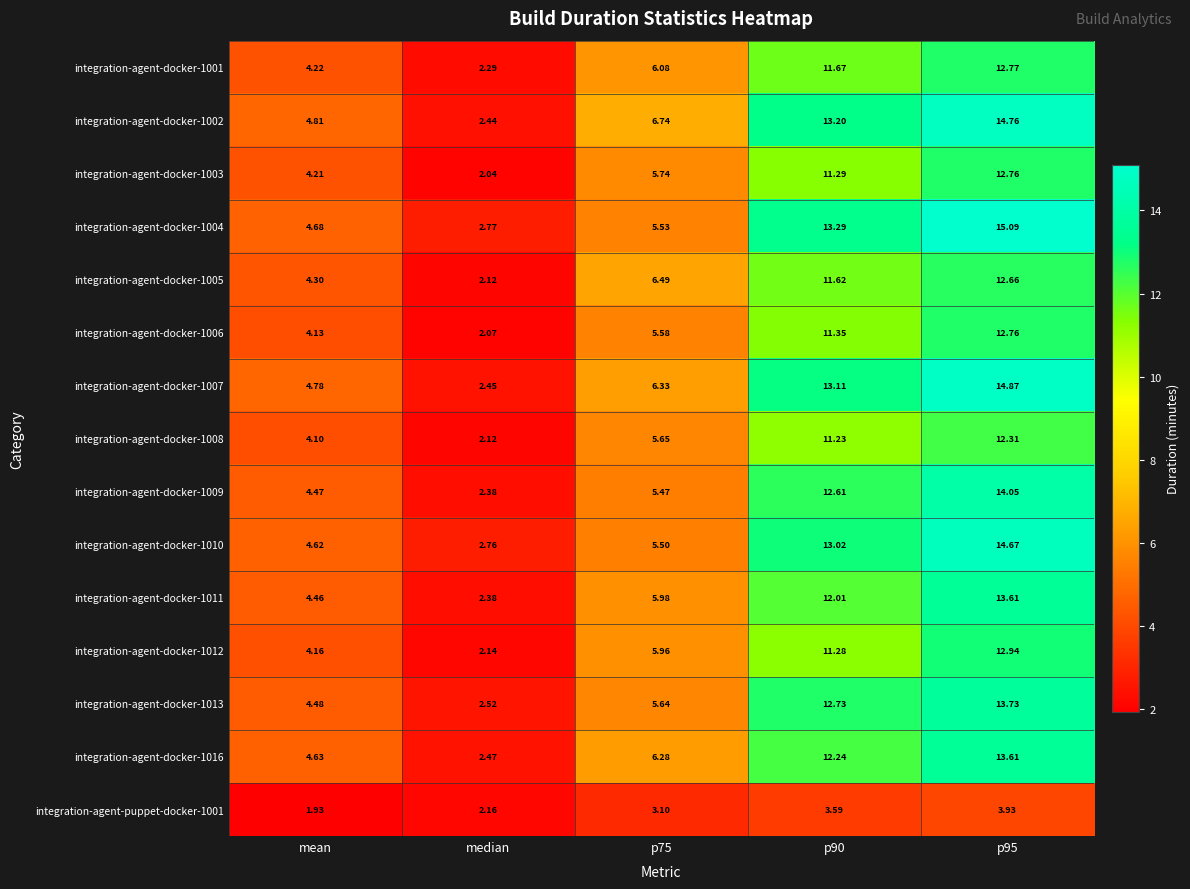

At which label does integration-agent-docker-1012 reach its minimum?

median